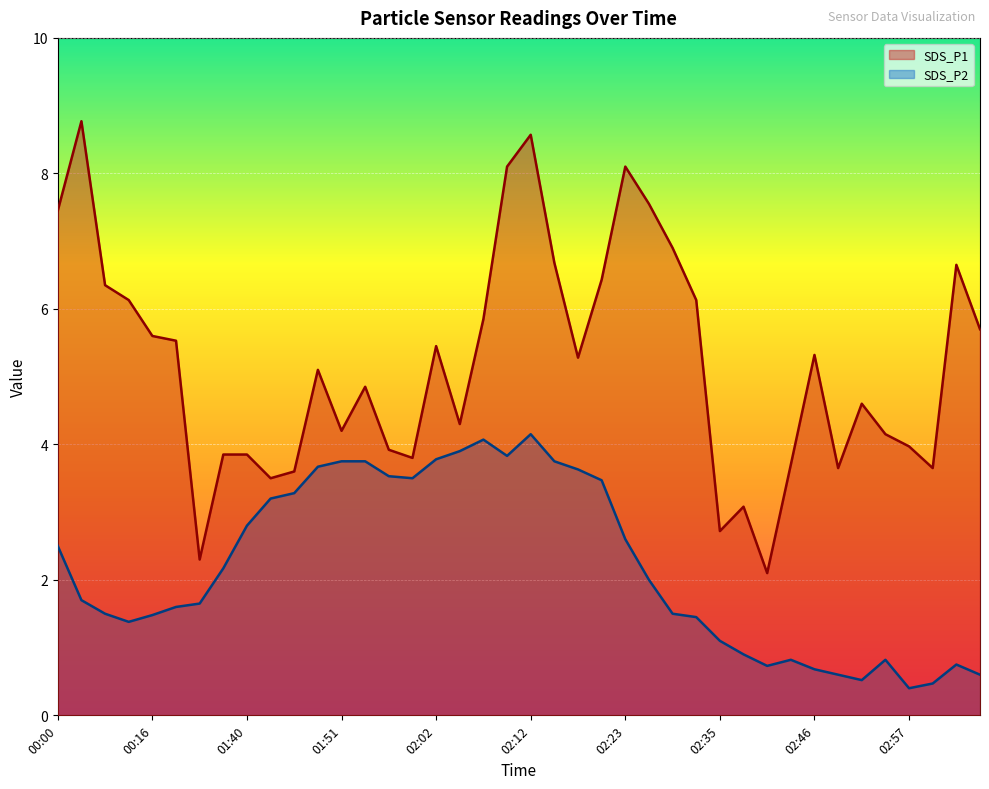

What is the spread (max minus min) of values at 02:29?

5.4